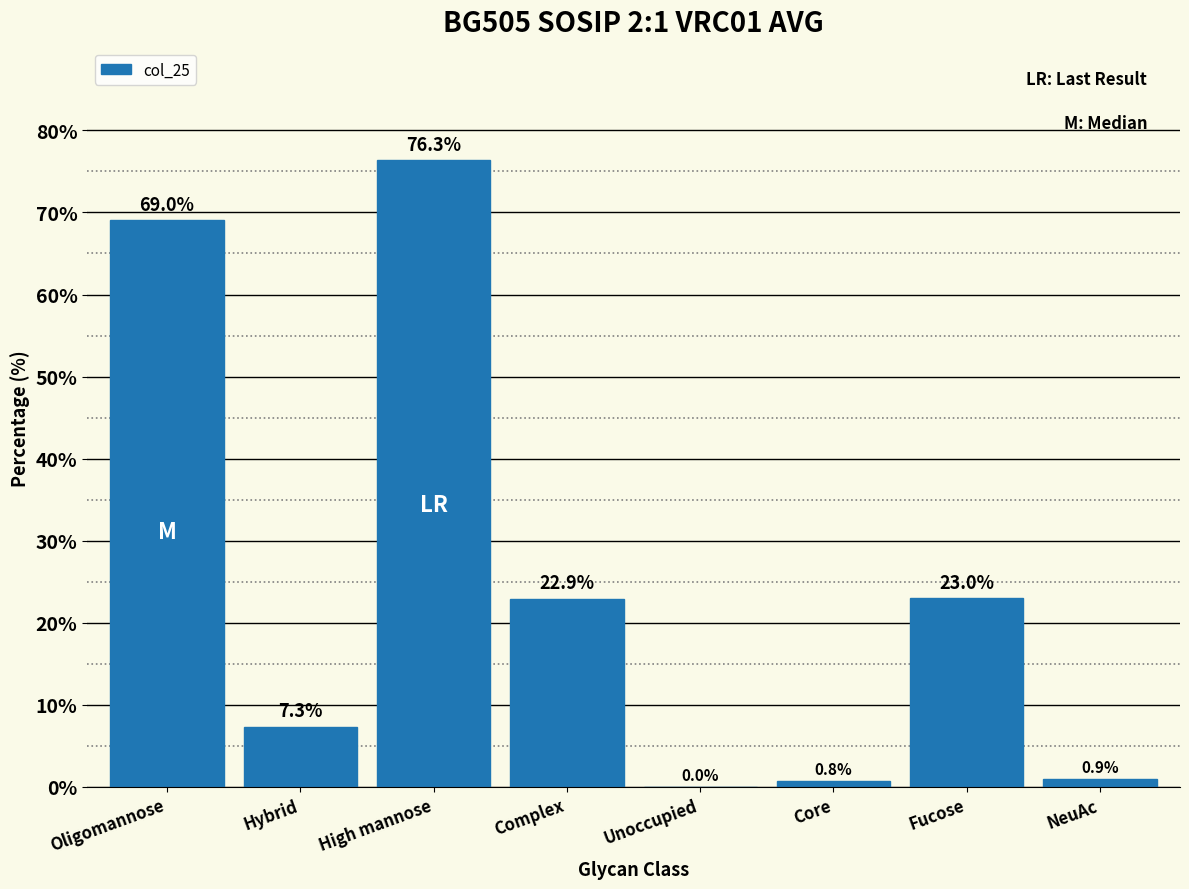

Reading right to left, transcribe all the data shown in this chart.

NeuAc=0.9	Fucose=23.0	Core=0.8	Unoccupied=0.0	Complex=22.9	High mannose=76.3	Hybrid=7.3	Oligomannose=69.0